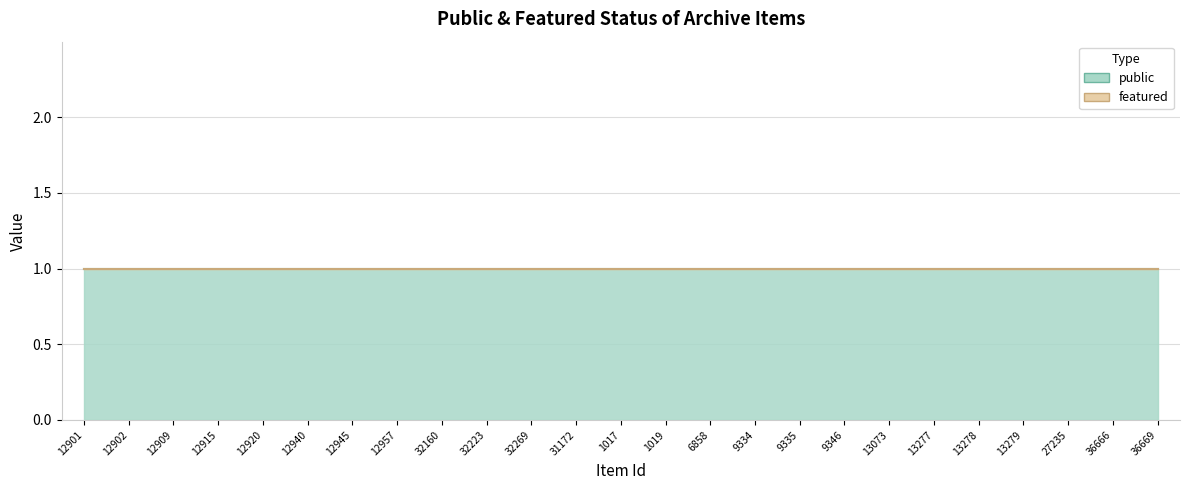

Does the chart display data point markers on the line(s)?

No